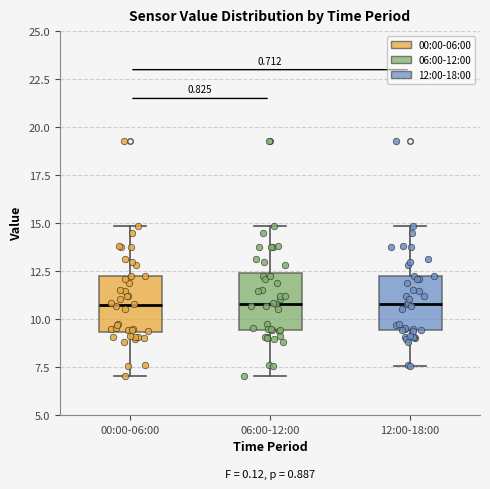

Where does the lower whisker of the box for 06:00-12:00 end on the y-axis? The values are not printed on the chart, so give them approximately, as read against the axis.

7.0